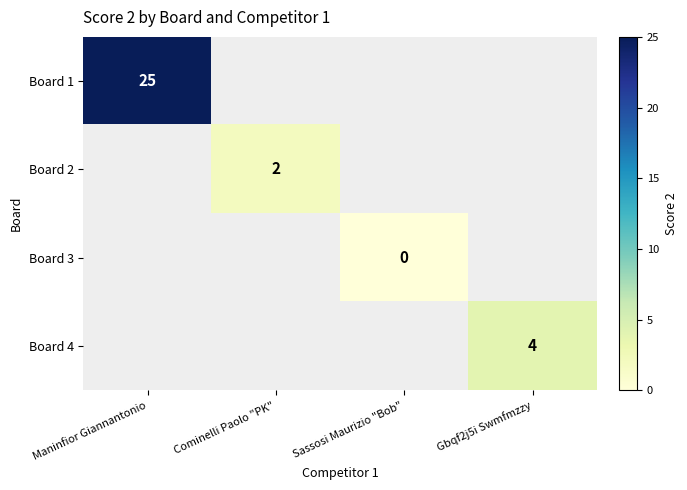

At how many categories does at least one series exceed 15?

1